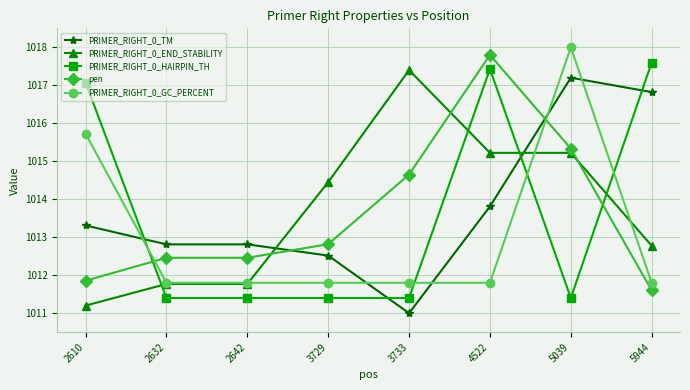

True or false: PRIMER_RIGHT_0_TM has more than 0 interior local peaks.

True